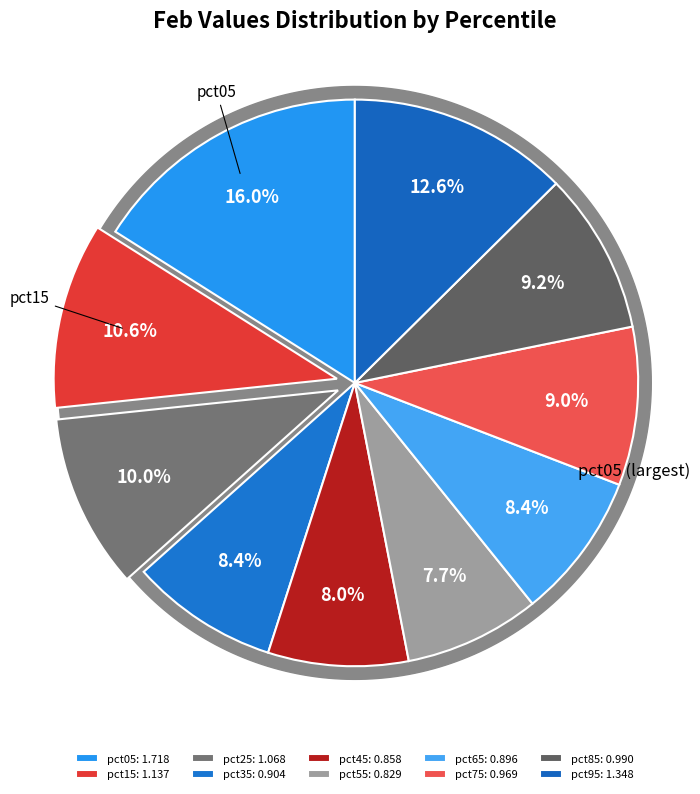

What percentage is the pct05 slice, to the nearest percent?

16%